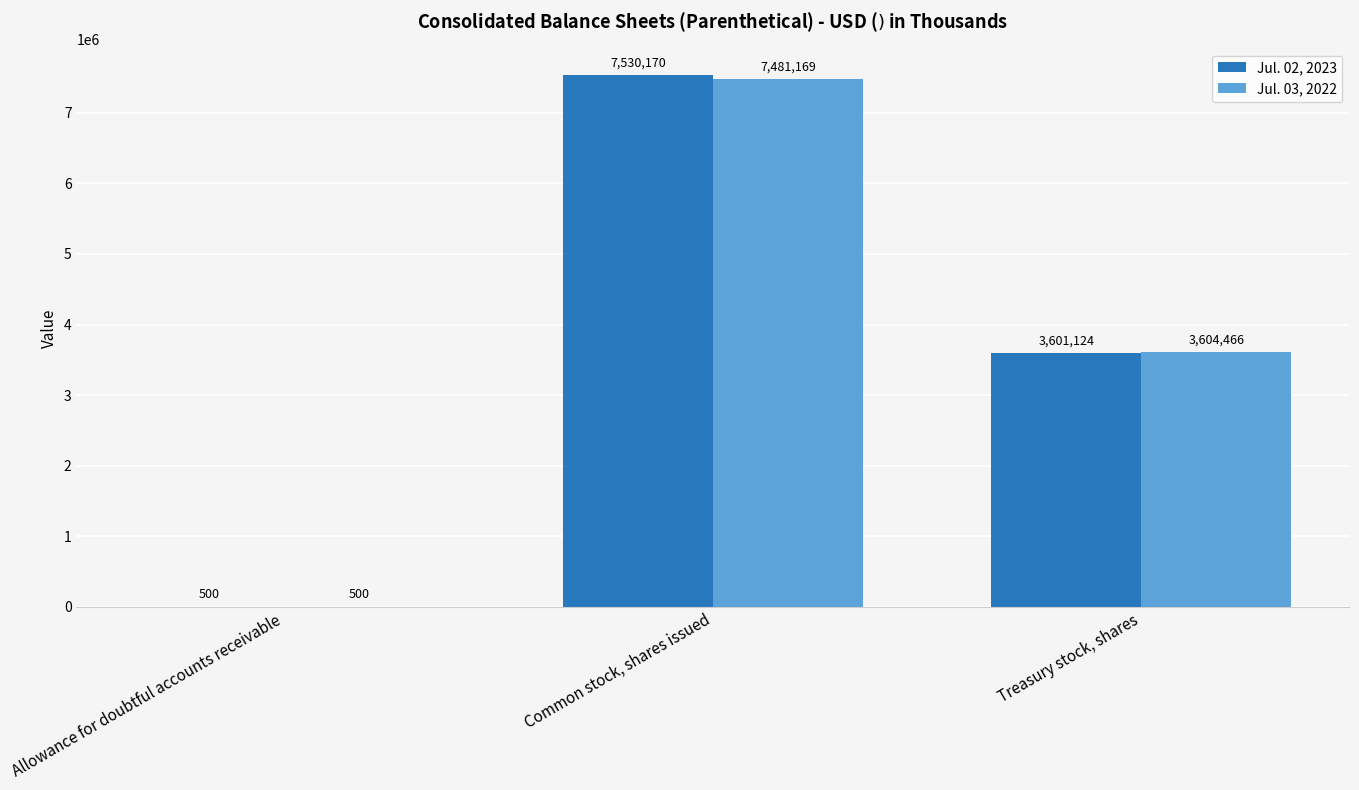

Count the number of data series in this chart.

2